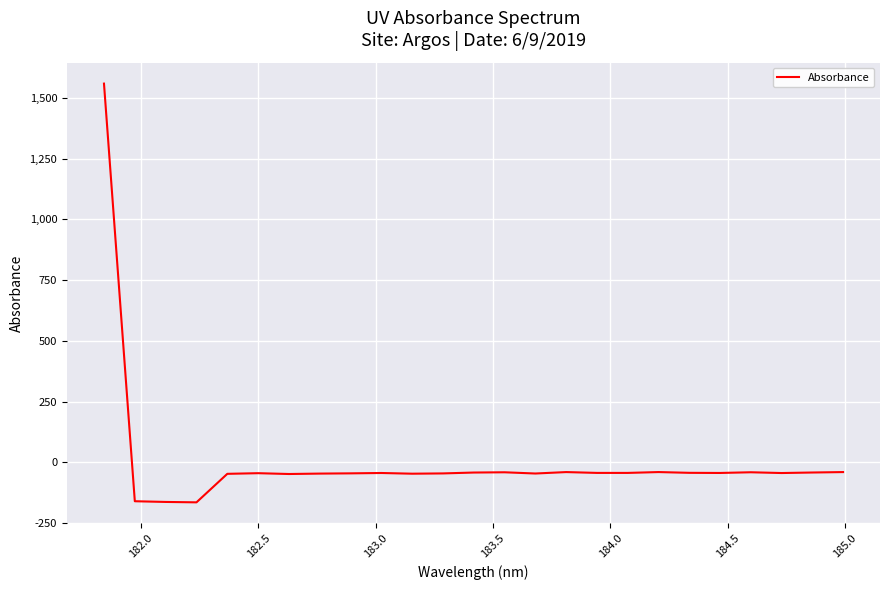

What is the sum of all values?

160.0